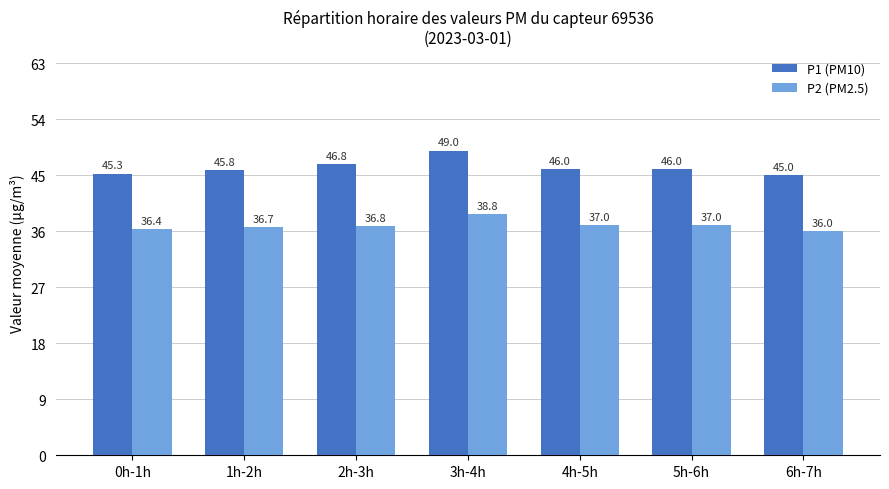

Between 1h-2h and 3h-4h, which series saw the biggest shift?

P1 (PM10)